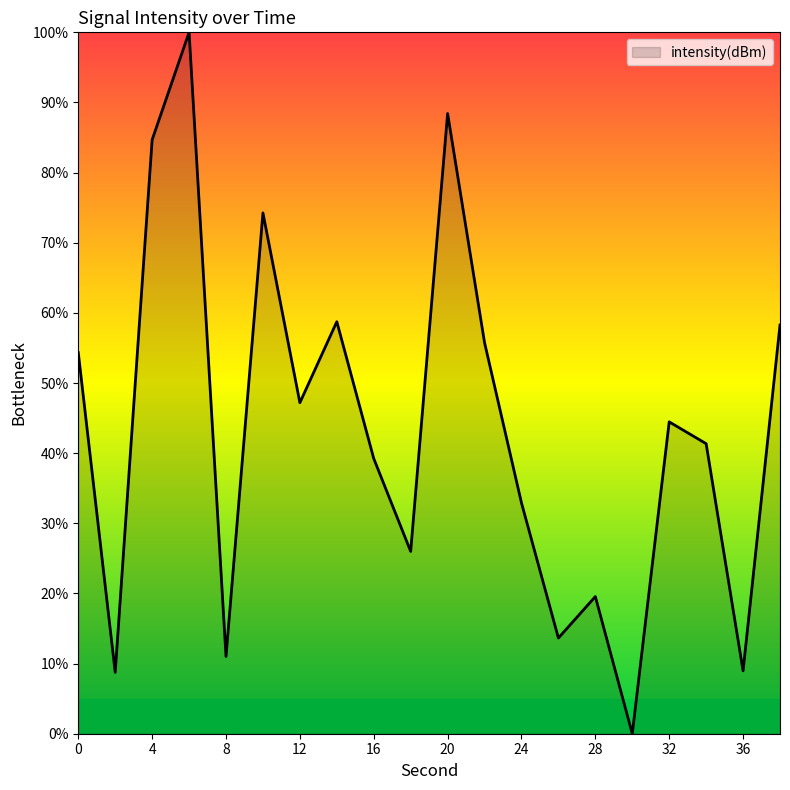

How many positive values are there?

19